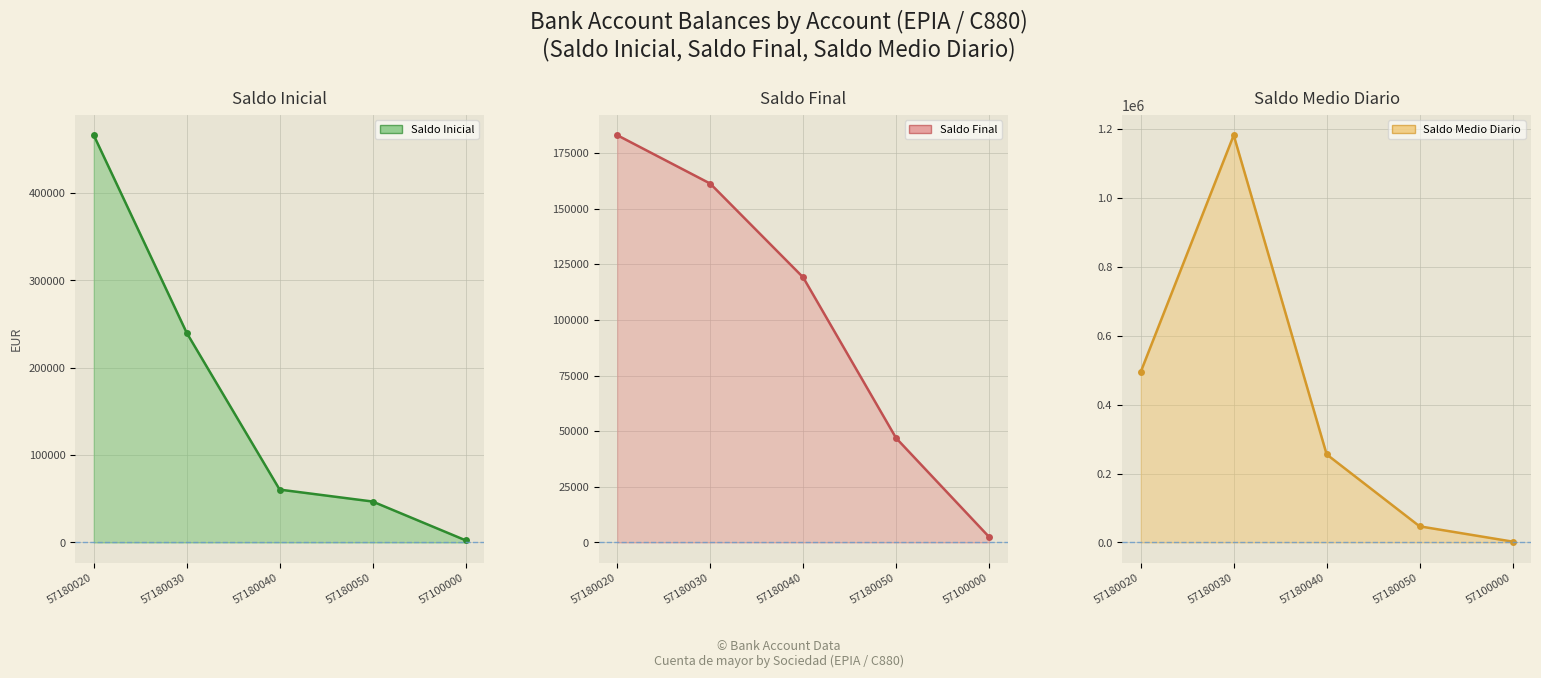

What is the label of the 1st point from the right?

57100000